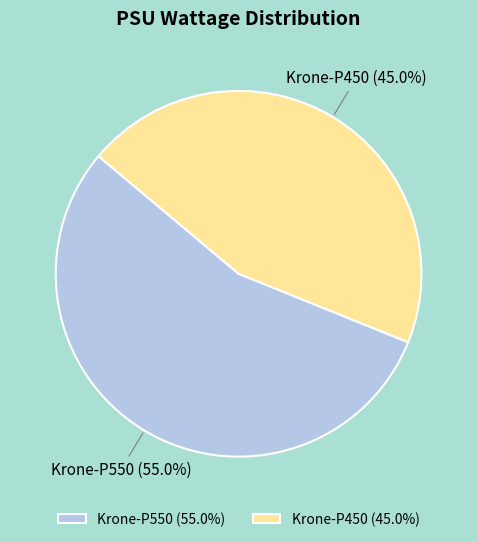

What portion of the pie excludes Krone-P450?

55.0%